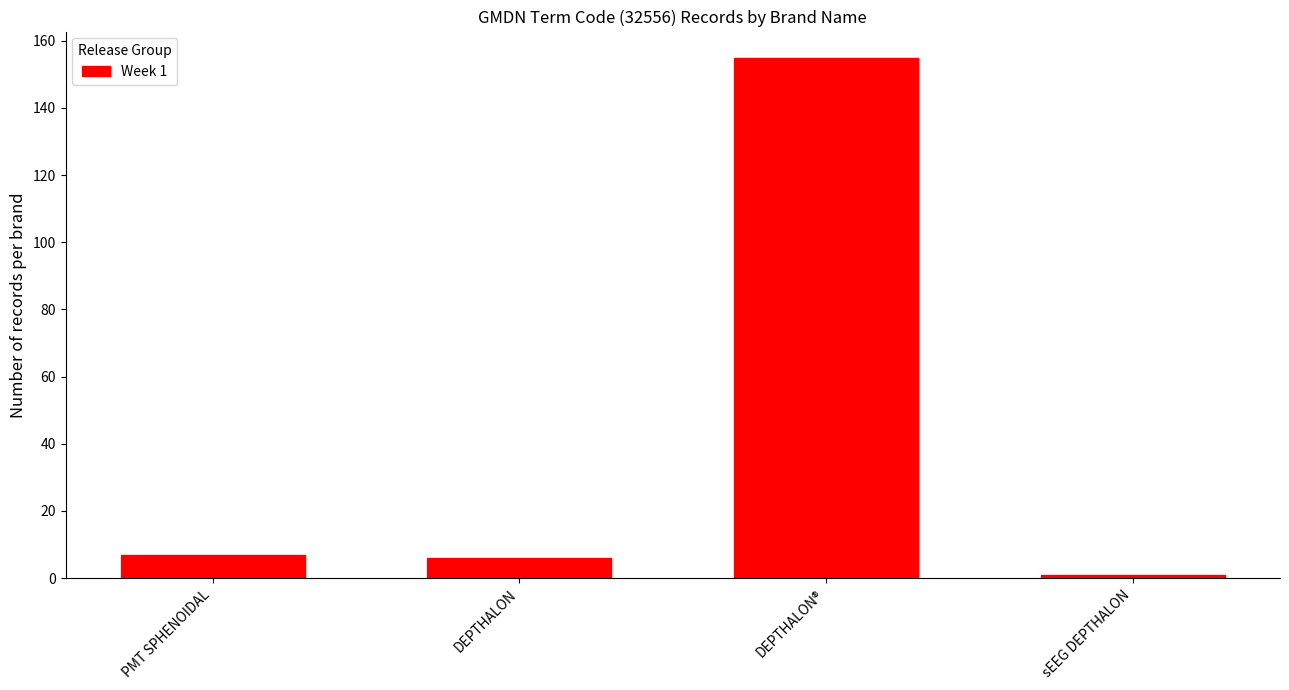

Reading left to right, list all the values displayed in this chart.

PMT SPHENOIDAL=7	DEPTHALON=6	DEPTHALON®=155	sEEG DEPTHALON=1